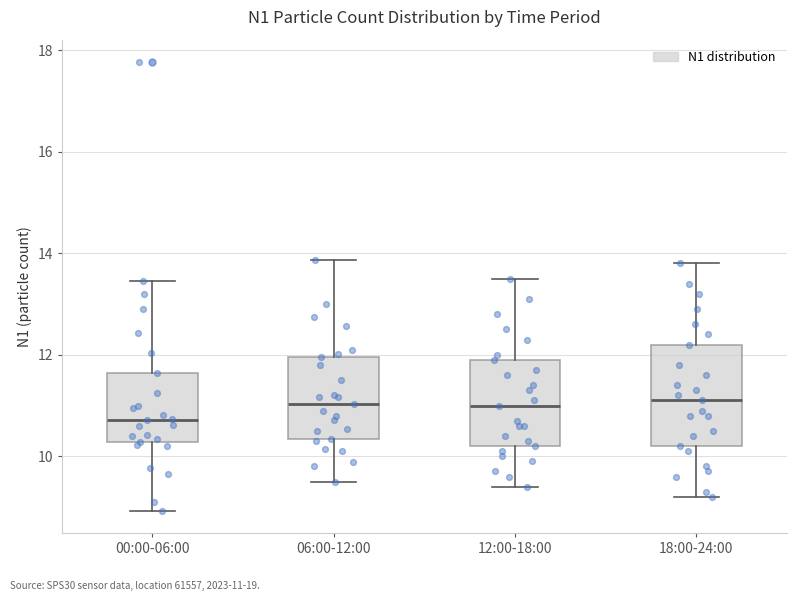

Reading left to right, read every box against the y-axis: the position of its median line, the range the box covers, and the ends of its whiskers. The values are not printed on the chart, so give them approximately, as read against the axis.

00:00-06:00: median 10.8, box 10.2 to 11.6, whiskers 9.0 to 13.4
06:00-12:00: median 11.0, box 10.4 to 12.0, whiskers 9.6 to 13.8
12:00-18:00: median 11.0, box 10.2 to 12.0, whiskers 9.4 to 13.6
18:00-24:00: median 11.2, box 10.2 to 12.2, whiskers 9.2 to 13.8